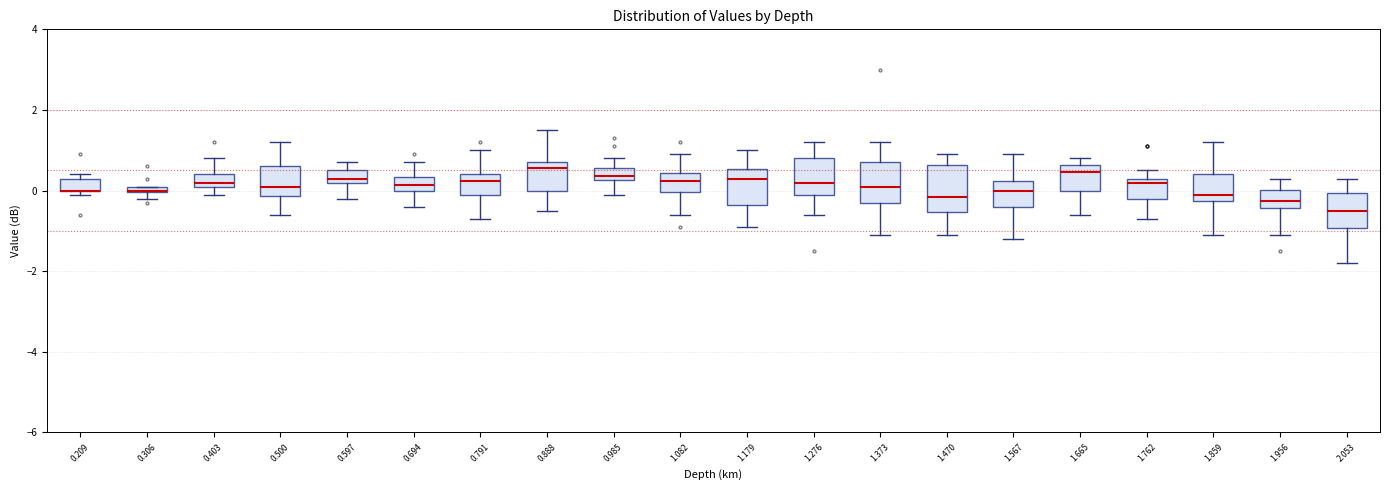

Where does the upper whisker of the box at x = 1.956 end on the y-axis? The values are not printed on the chart, so give them approximately, as read against the axis.

0.4